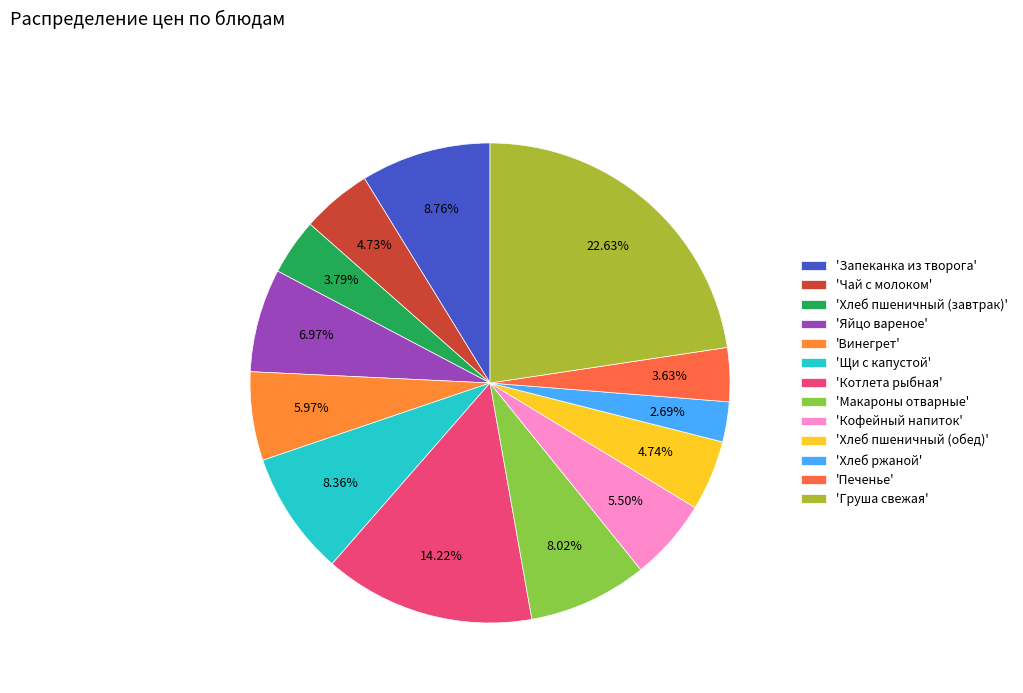

Count the number of slices in the pie.

13